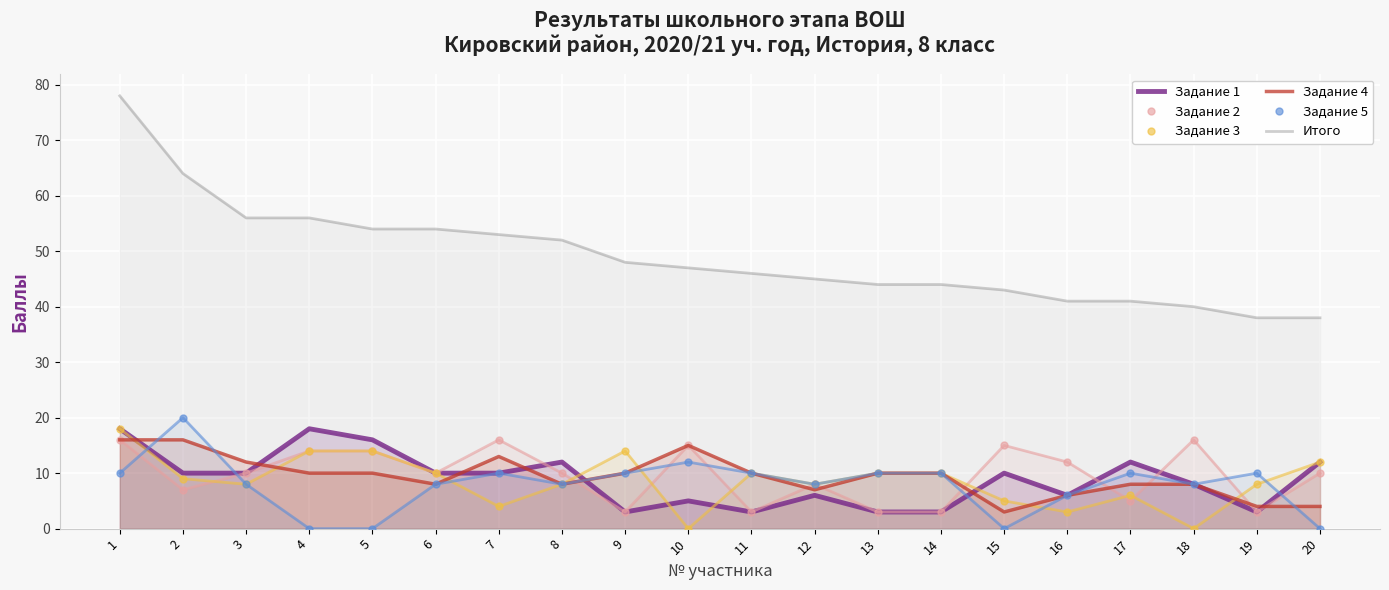

Rank the series at 4 from highest to lowest value.

Итого, Задание 1, Задание 2, Задание 3, Задание 4, Задание 5